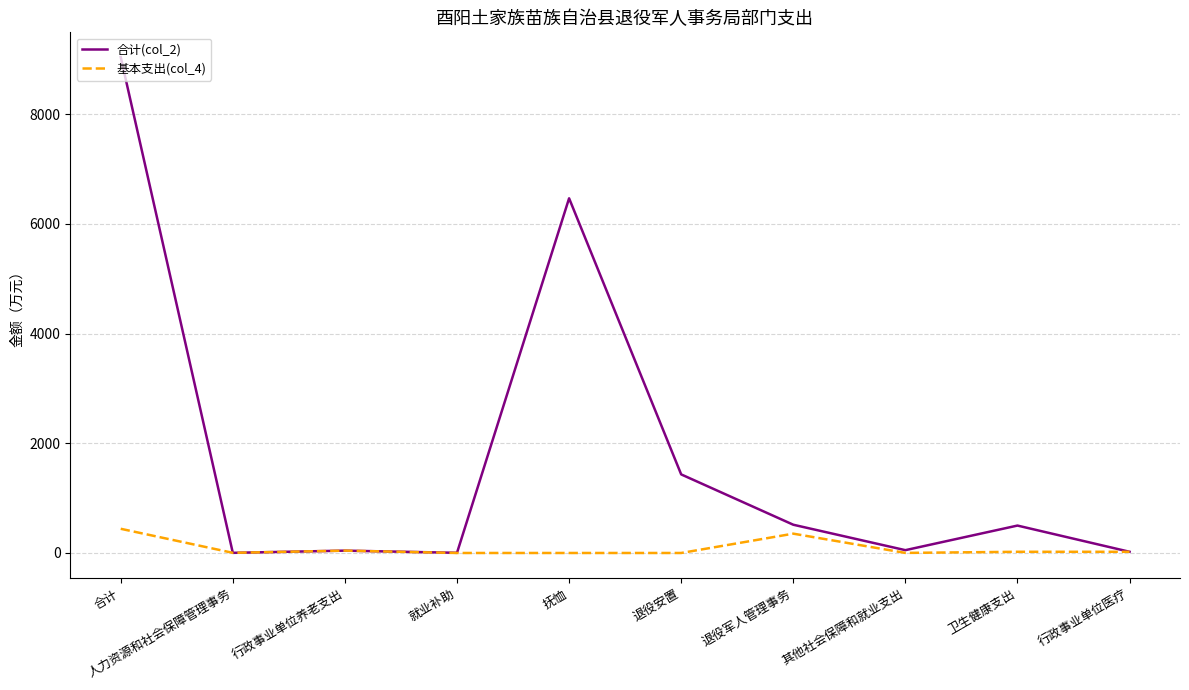

List the series in order of their overall mean, highest first.

合计(col_2), 基本支出(col_4)